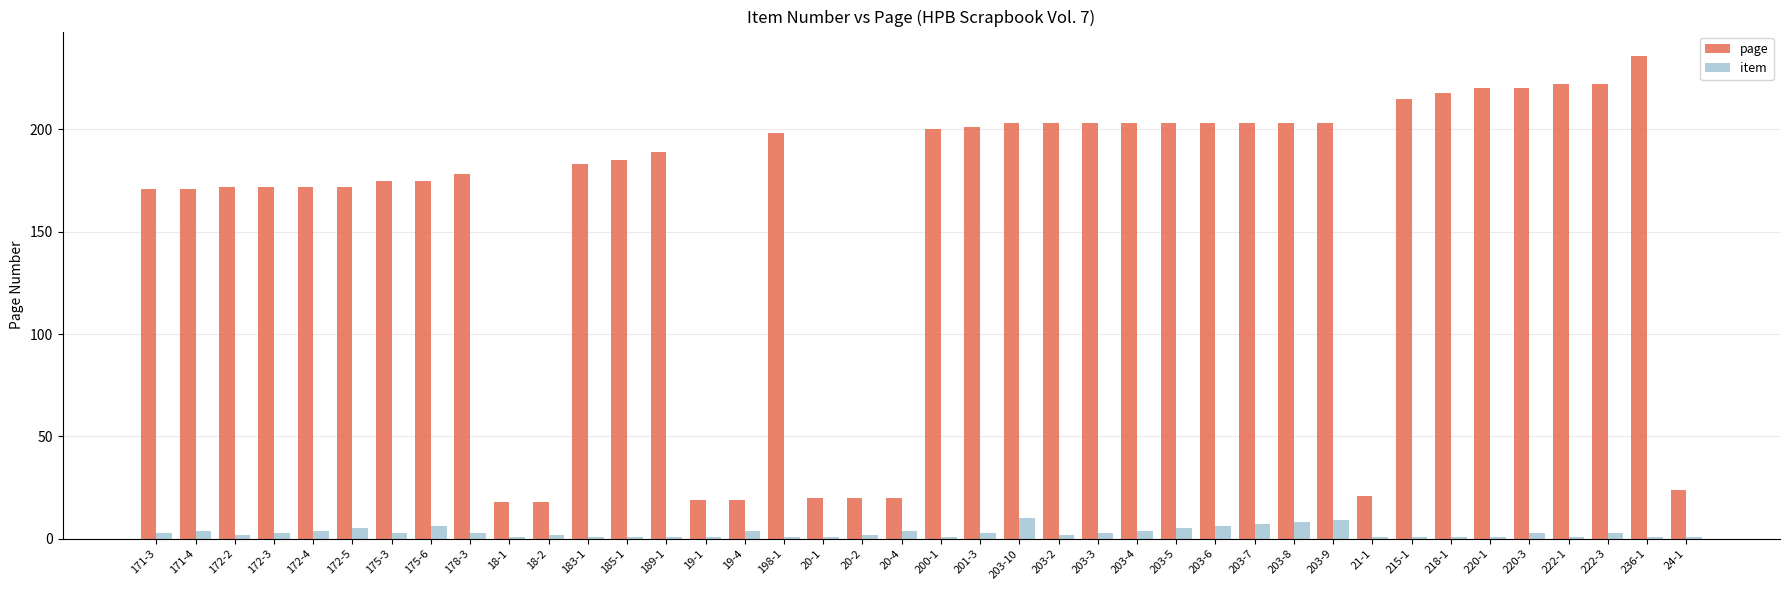

What is the spread (max minus min) of values at 20-2?

18